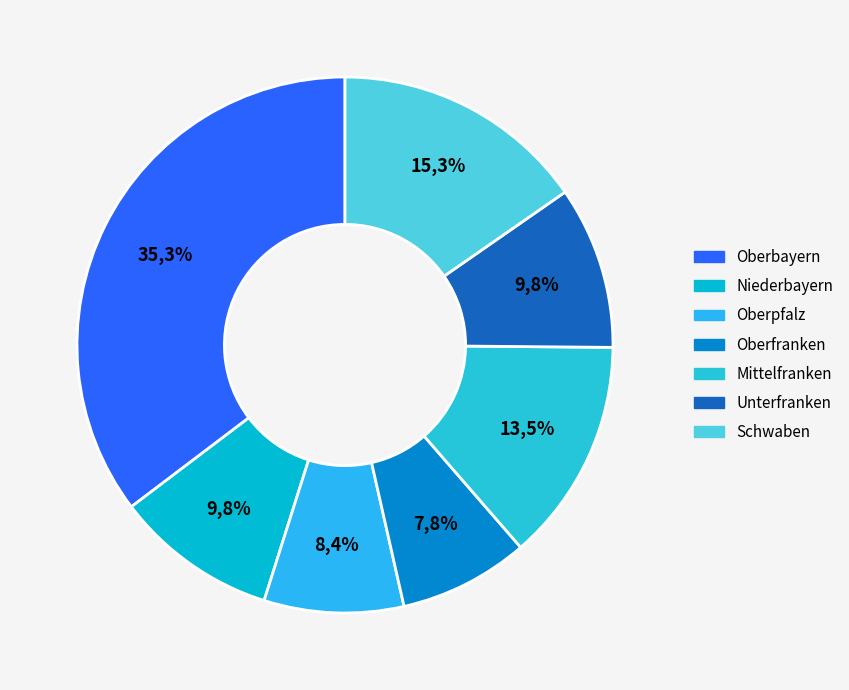

To the nearest percent, what portion does Mittelfranken represent?

13%